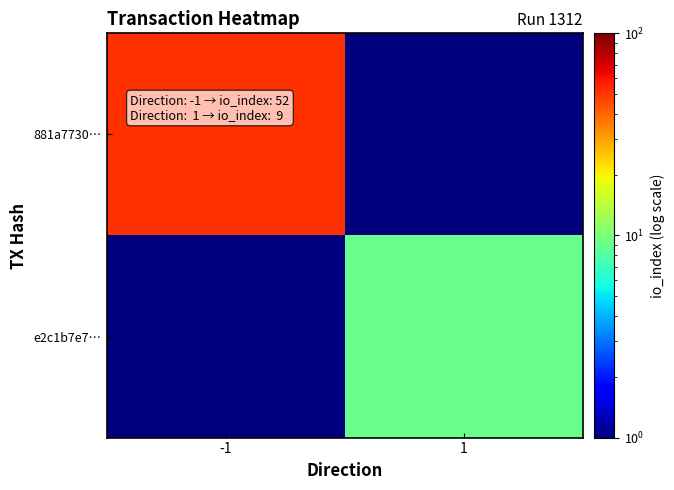

At which category does the chart reach its minimum across all series?

1